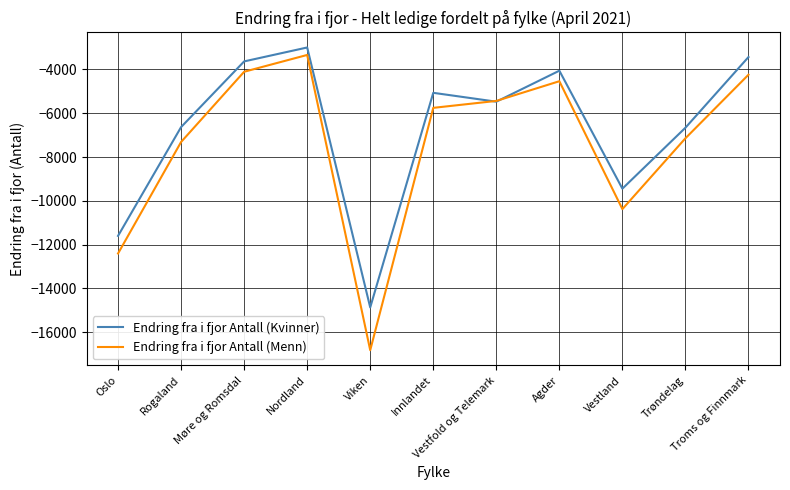

Which series has the widest spread of values?

Endring fra i fjor Antall (Menn)